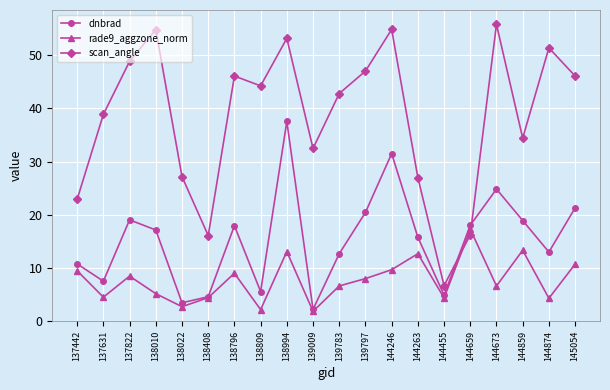

List the series in order of their overall mean, highest first.

scan_angle, dnbrad, rade9_aggzone_norm